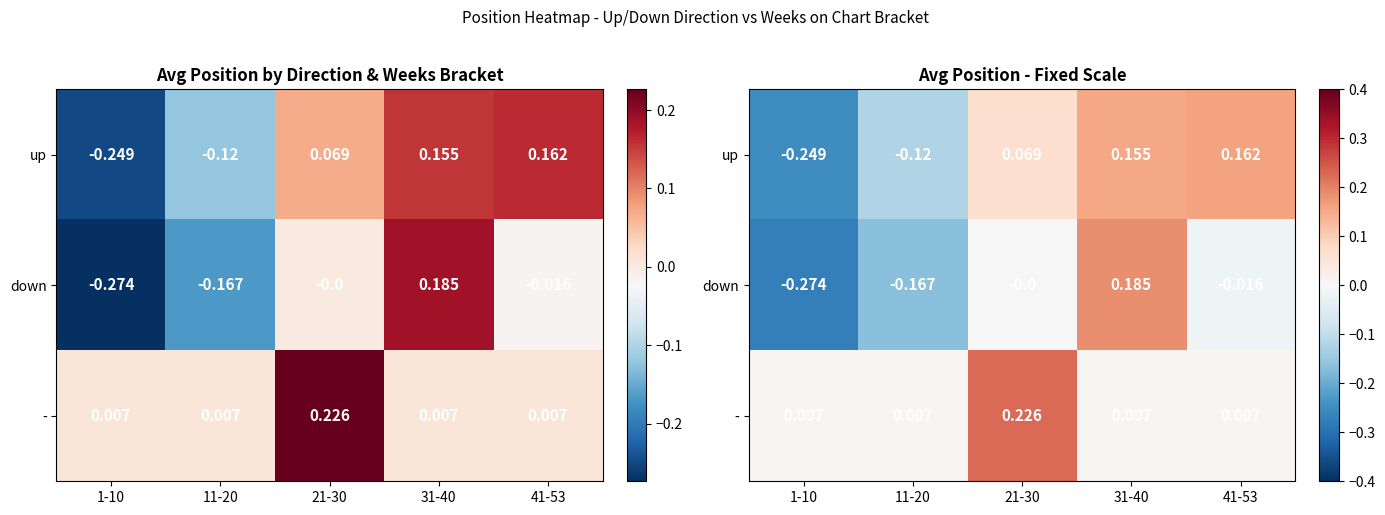

Which series has the largest total across all categories?

-